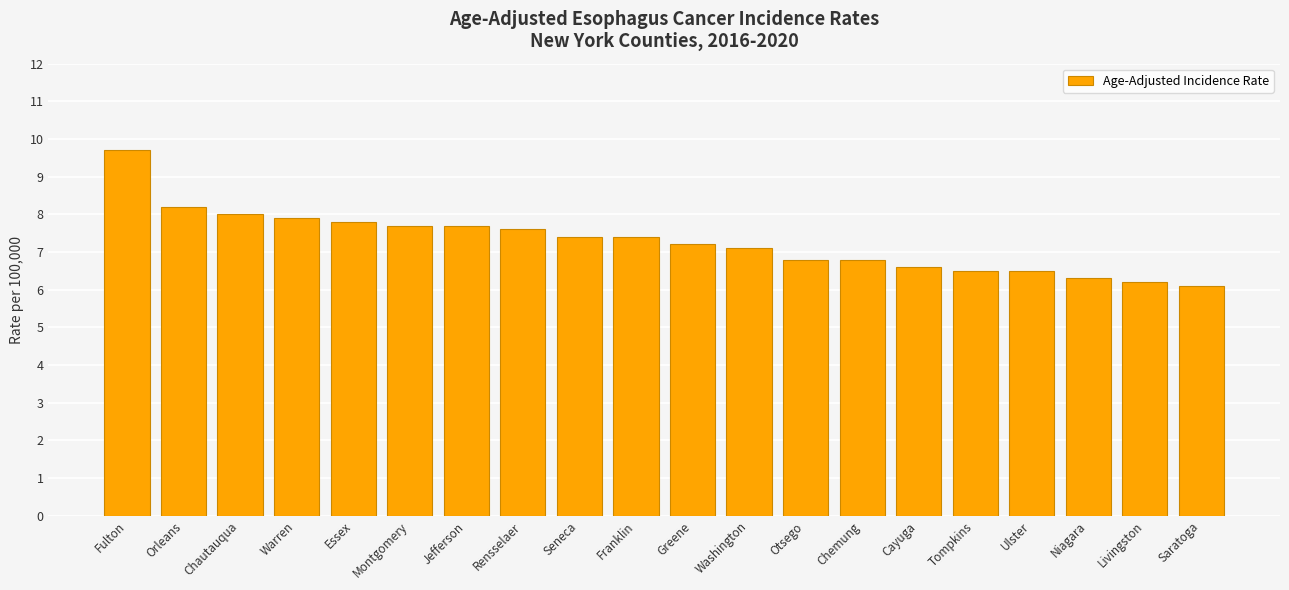

What is the sum of the values at Rensselaer and Franklin?

15.0